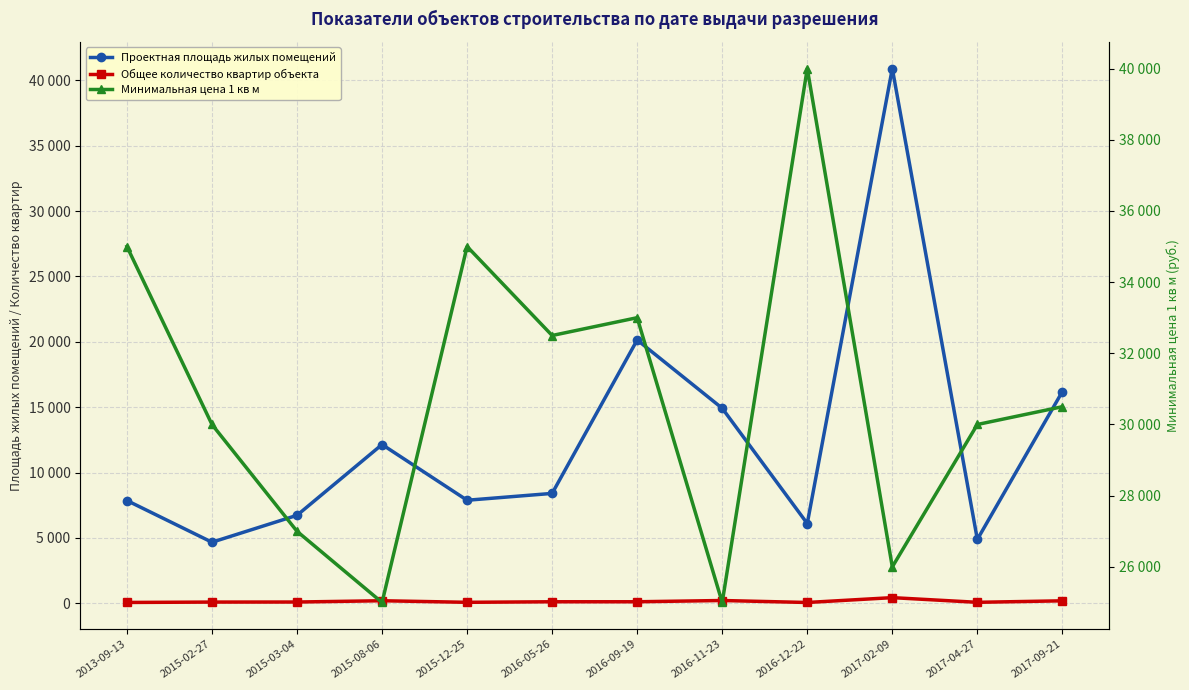

Which series has the largest total across all categories?

Минимальная цена 1 кв м